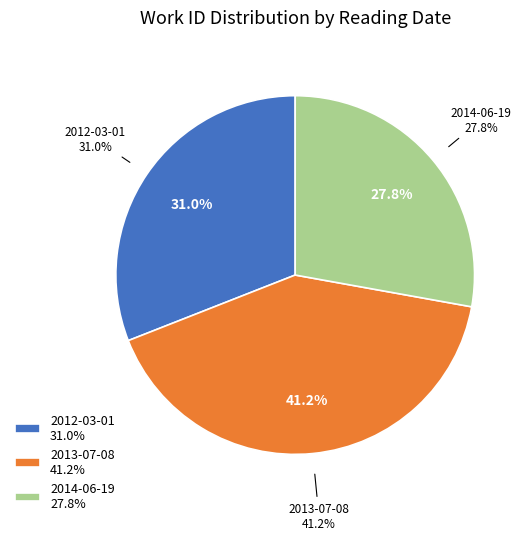

Is it true that 2013-07-08 is 51% of the pie?

False